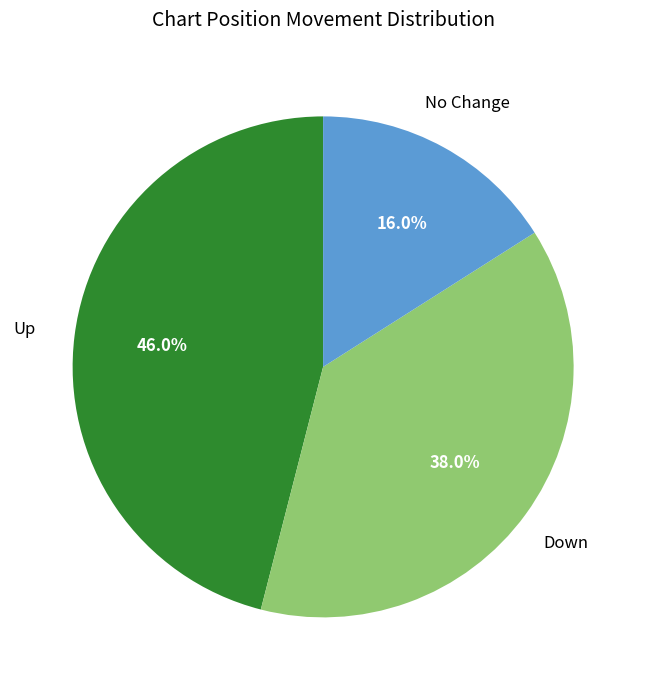

To the nearest percent, what is the difference between the largest and smallest slice percentages?

30%